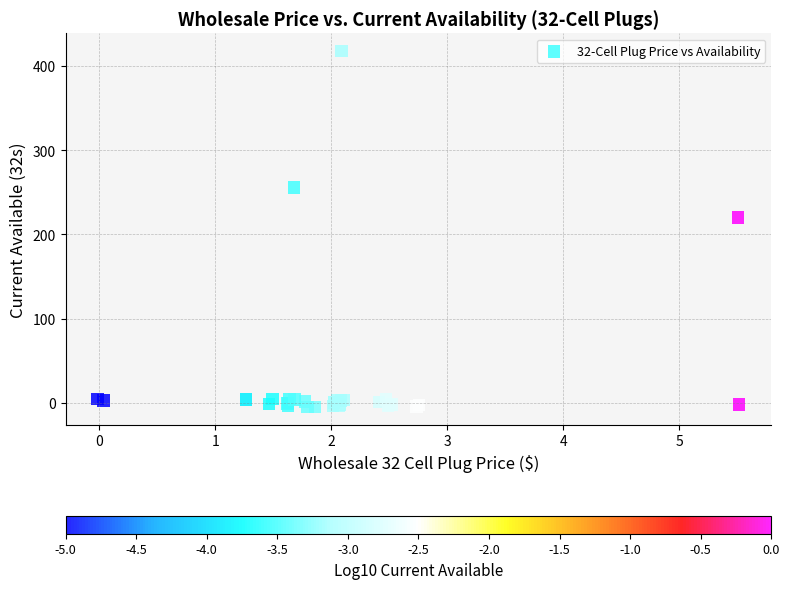

What Y value in the scatter plot is closest to 206?

220.0